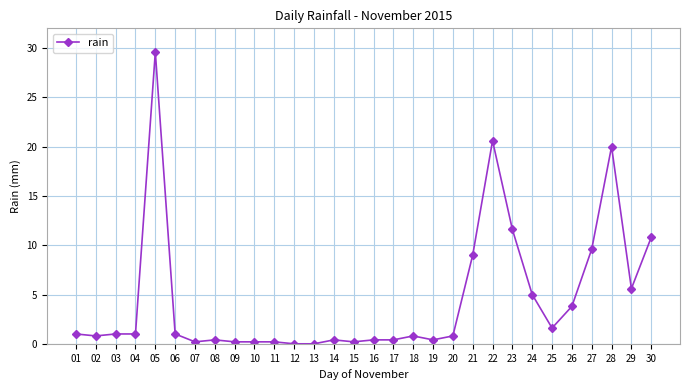

Read the value at 27.

9.6